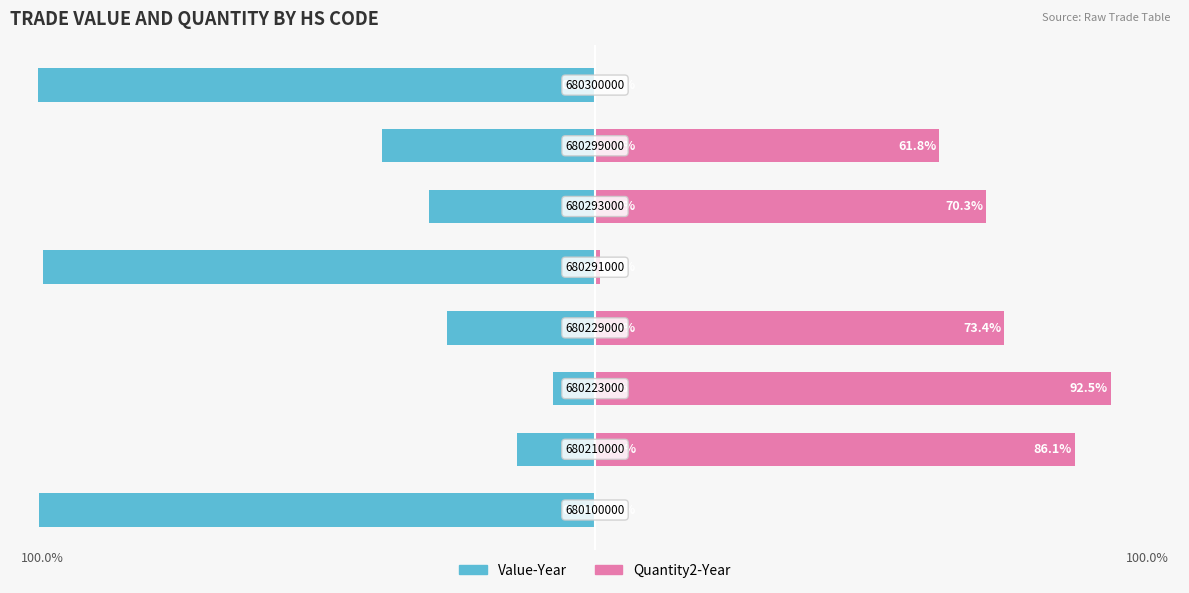

Are the bars horizontal?

Yes